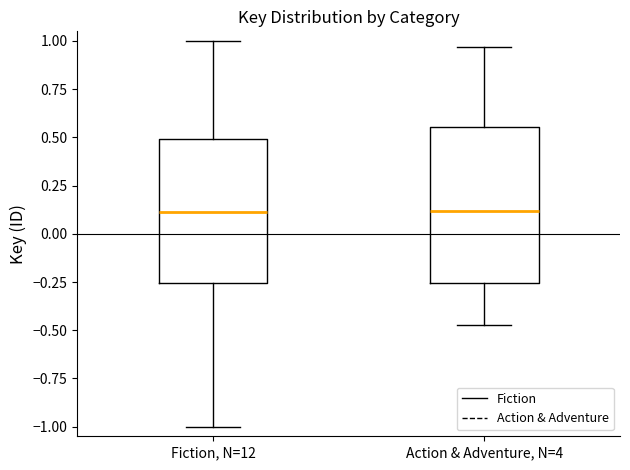

Reading left to right, transcribe this box plot: for each box, give where its median line is, the range the box spans, and where its two whiskers end, as read against the y-axis. The values are not printed on the chart, so give them approximately, as read against the axis.

Fiction, N=12: median 0.10, box -0.25 to 0.50, whiskers -1.00 to 1.00
Action & Adventure, N=4: median 0.10, box -0.25 to 0.55, whiskers -0.45 to 0.95